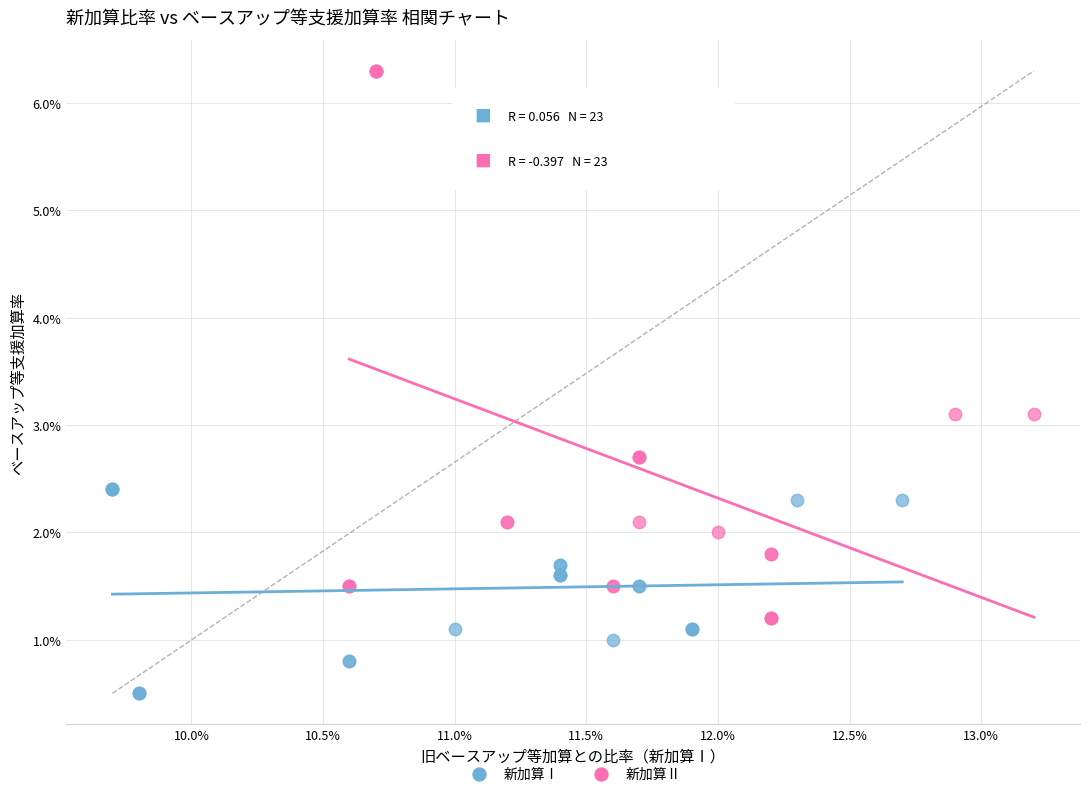

Which series reaches the minimum Y coordinate?

新加算Ⅰ